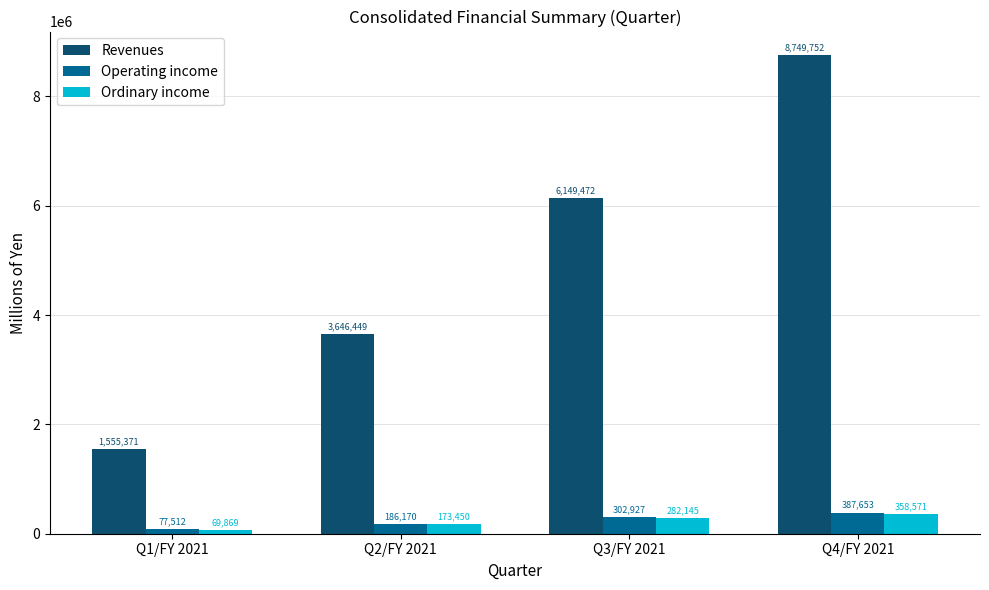

What position from the right is Q4/FY 2021?

1